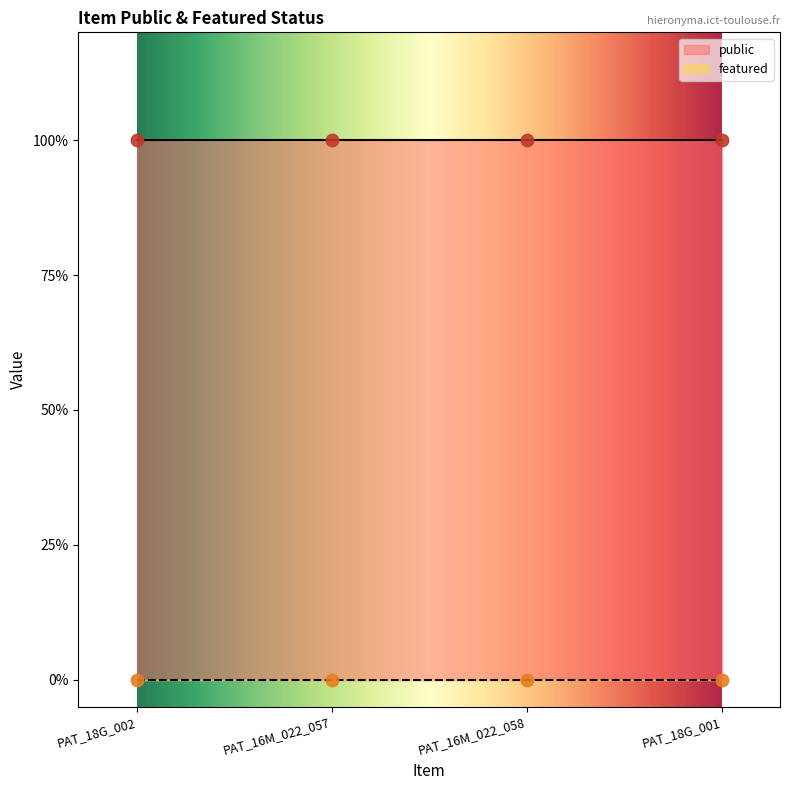

At how many categories does at least one series exceed 0?

4